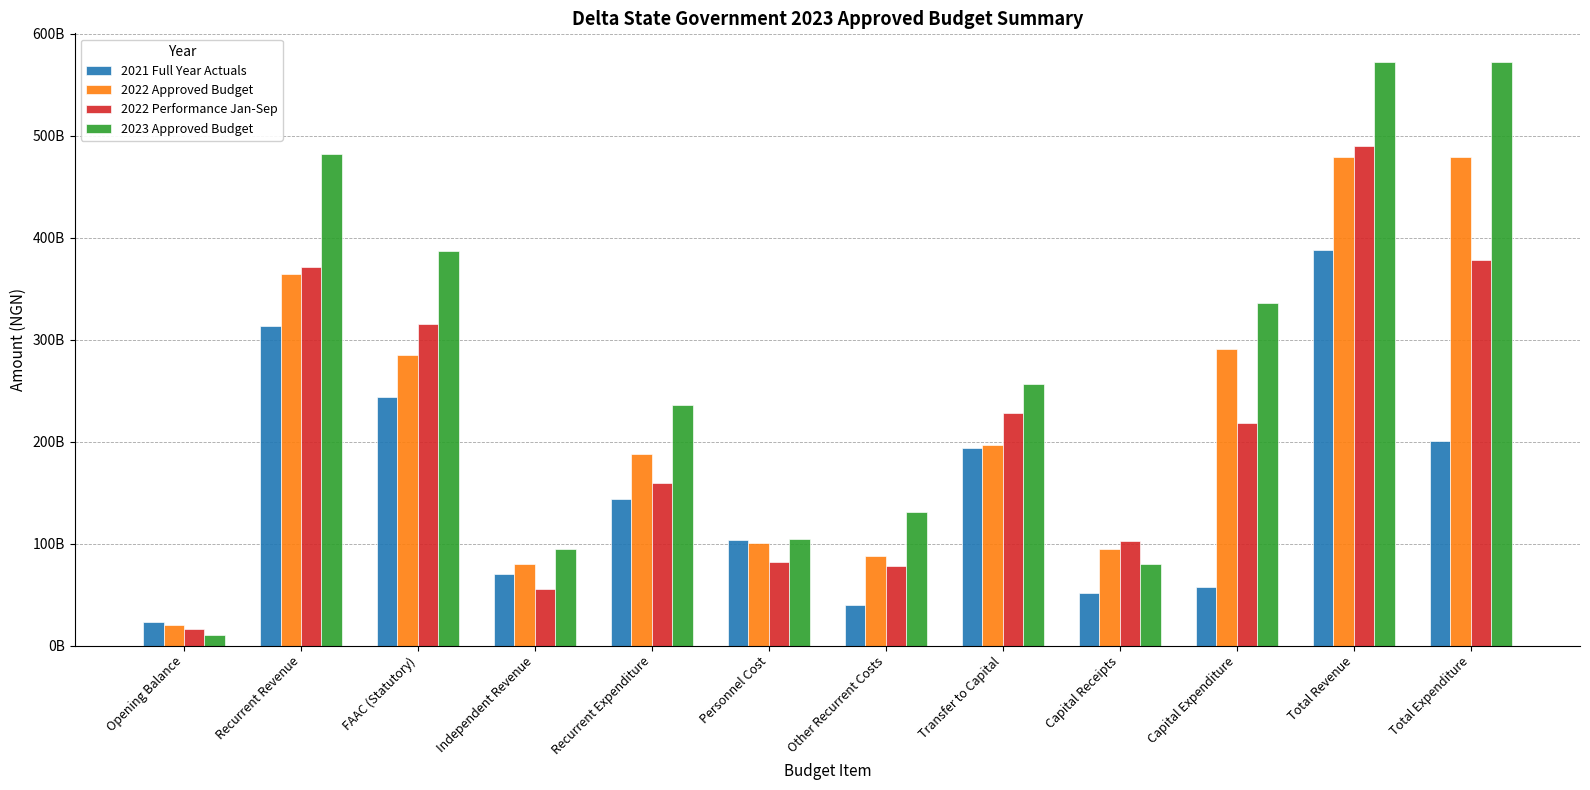

Which label corresponds to the smallest value in the chart?

Opening Balance